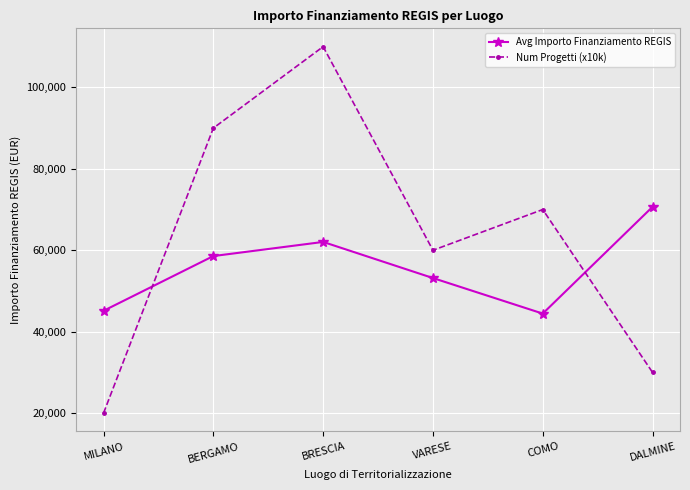

What are all the series names shown in the legend?

Avg Importo Finanziamento REGIS, Num Progetti (x10k)